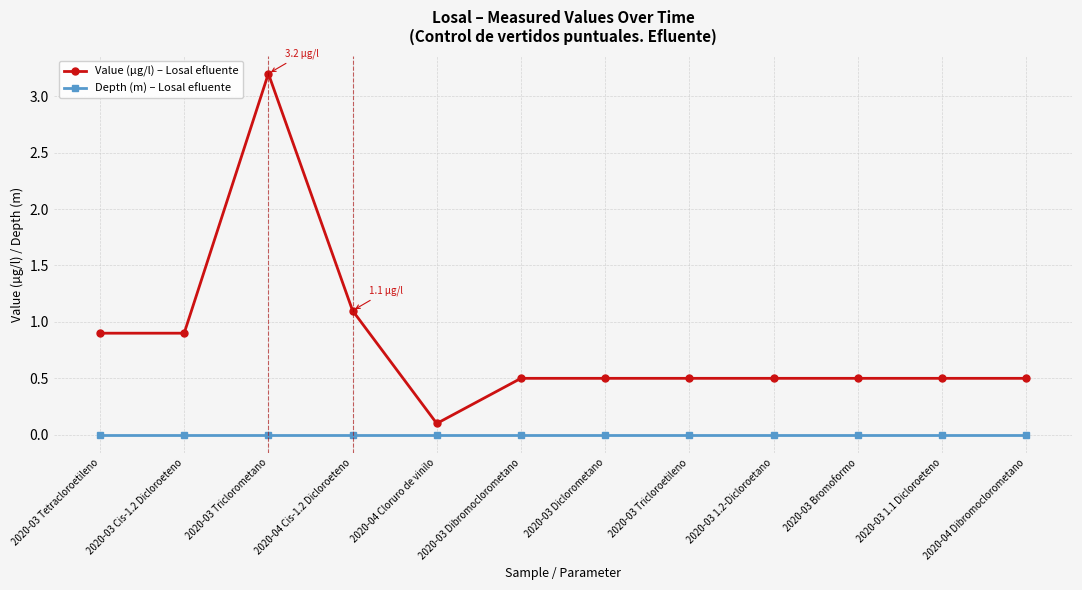

True or false: Depth (m) – Losal efluente and Value (µg/l) – Losal efluente cross at least once.

False